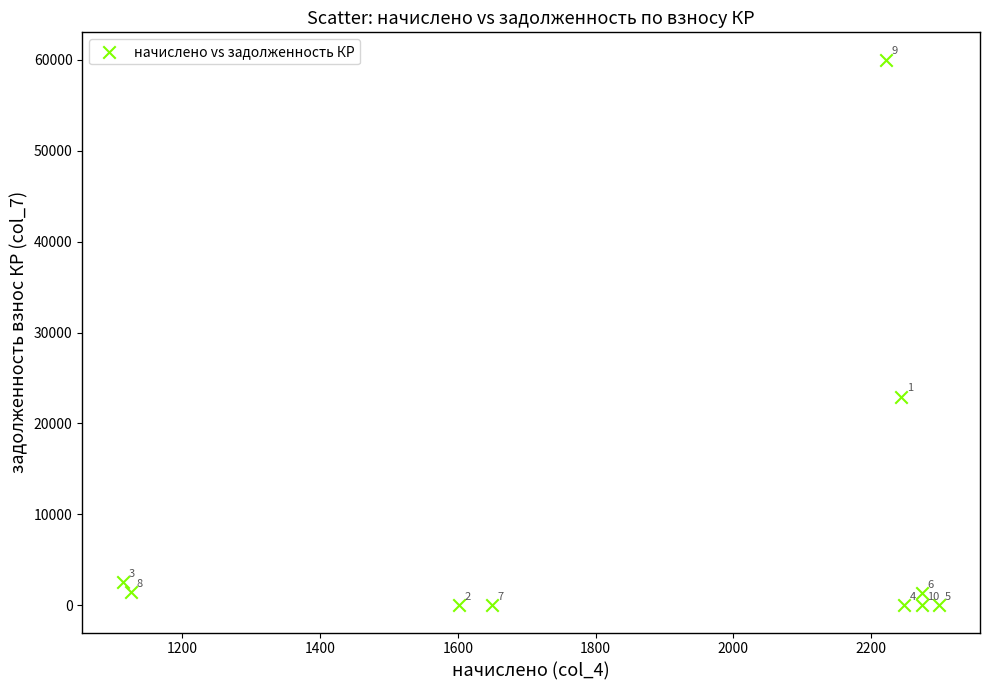

What Y value in the scatter plot is closest to 30009?

22947.7